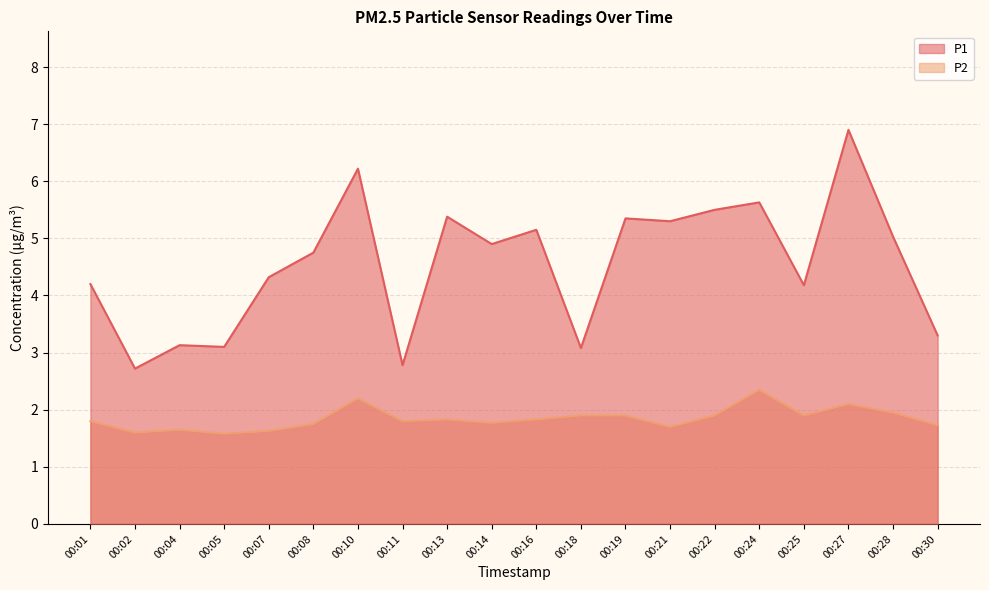

What is the difference between the maximum and second lowest values in the P2 series?

0.8